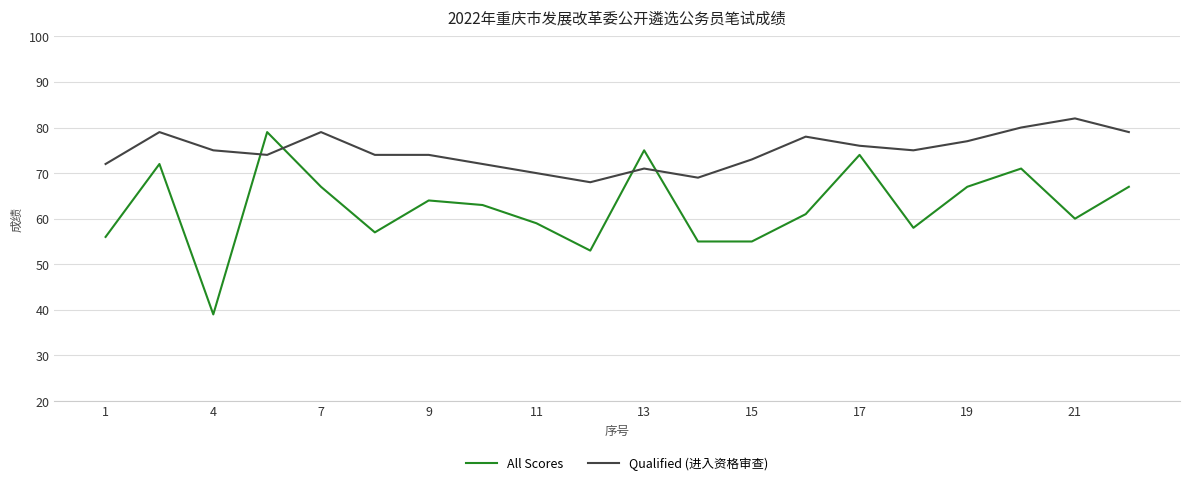

Which series has the largest total across all categories?

Qualified (进入资格审查)